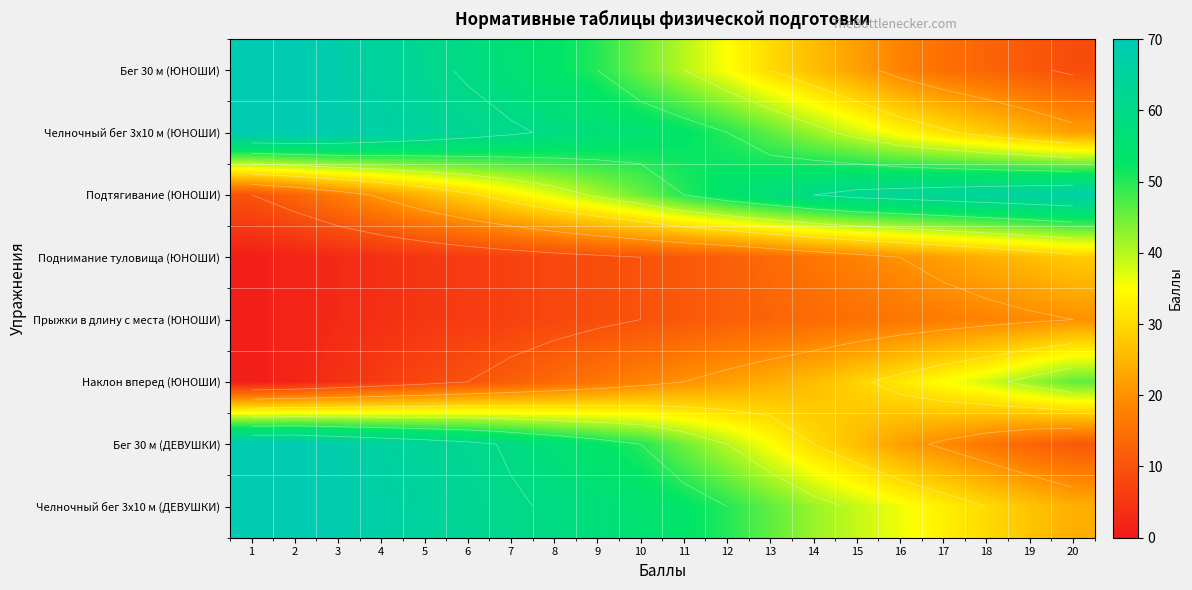

What is the total value across all series at 20?

227